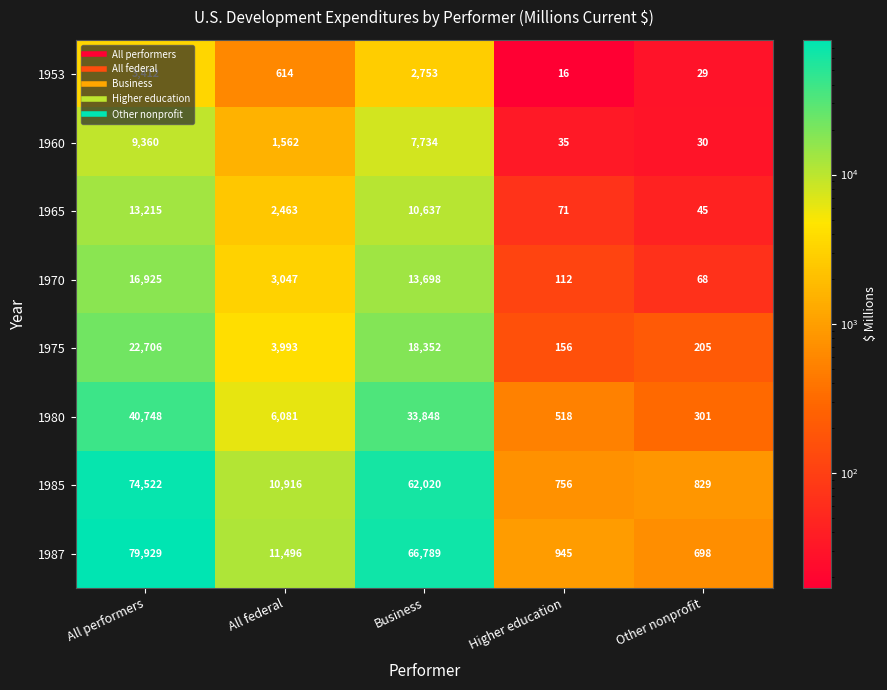

What value does the 1985 series have at Business?

62020